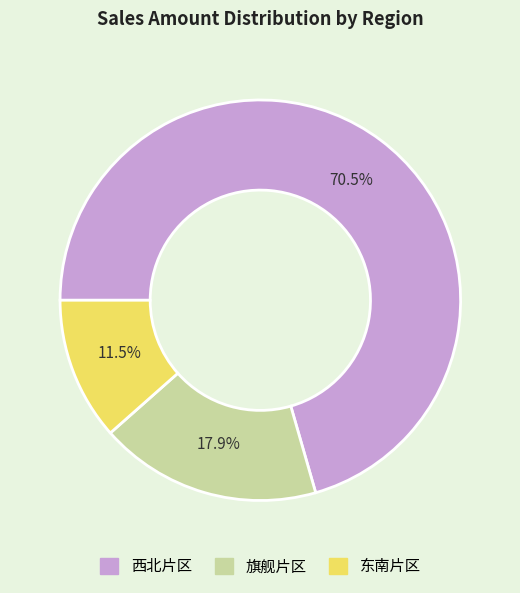

Count the number of slices in the pie.

3